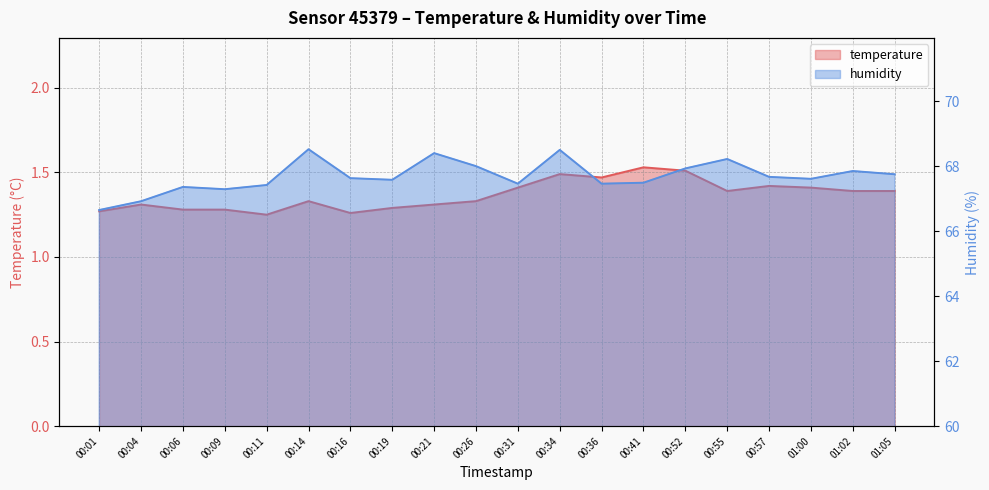

What is the total value across all series at 00:36?

68.9